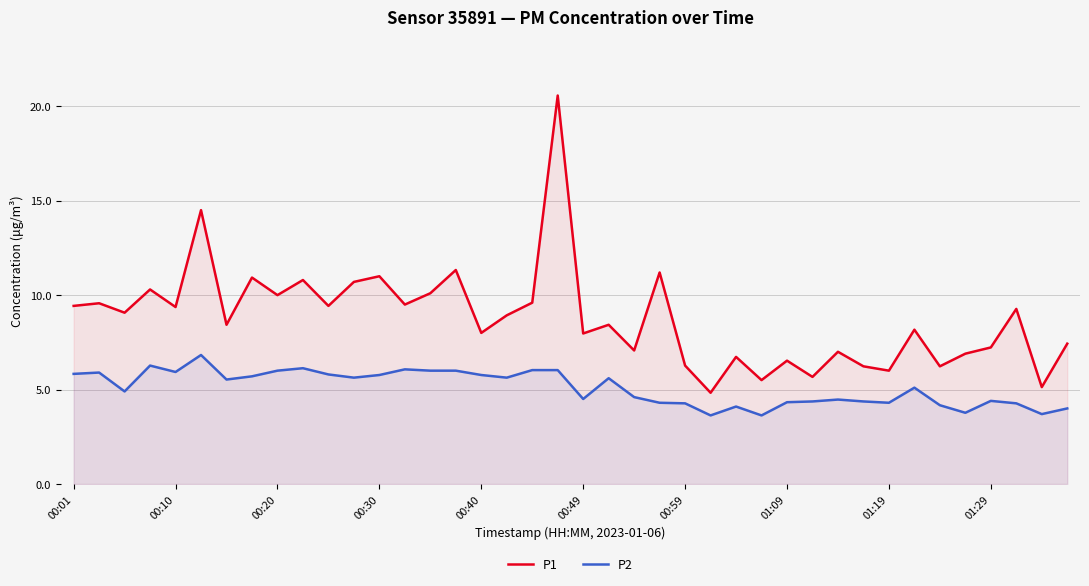

What is the smallest value displayed?

3.6